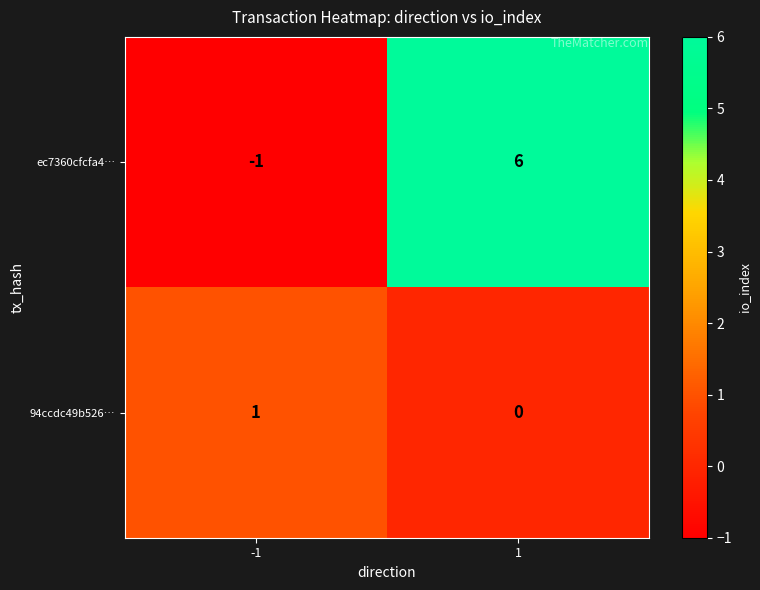

At 1, list the series in order from largest to smallest.

ec7360cfcfa4…, 94ccdc49b526…